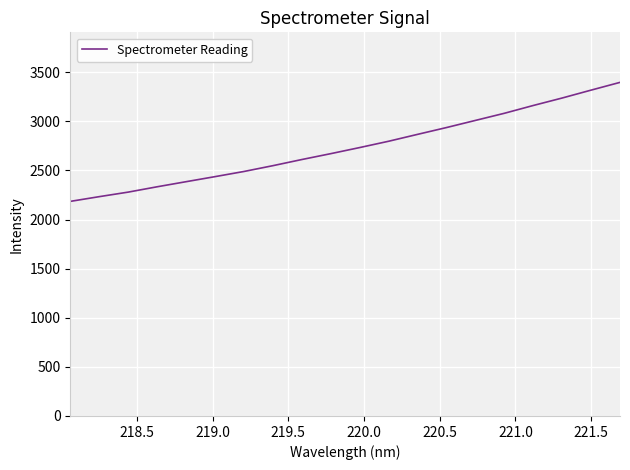

What is the smallest value displayed?

2184.9